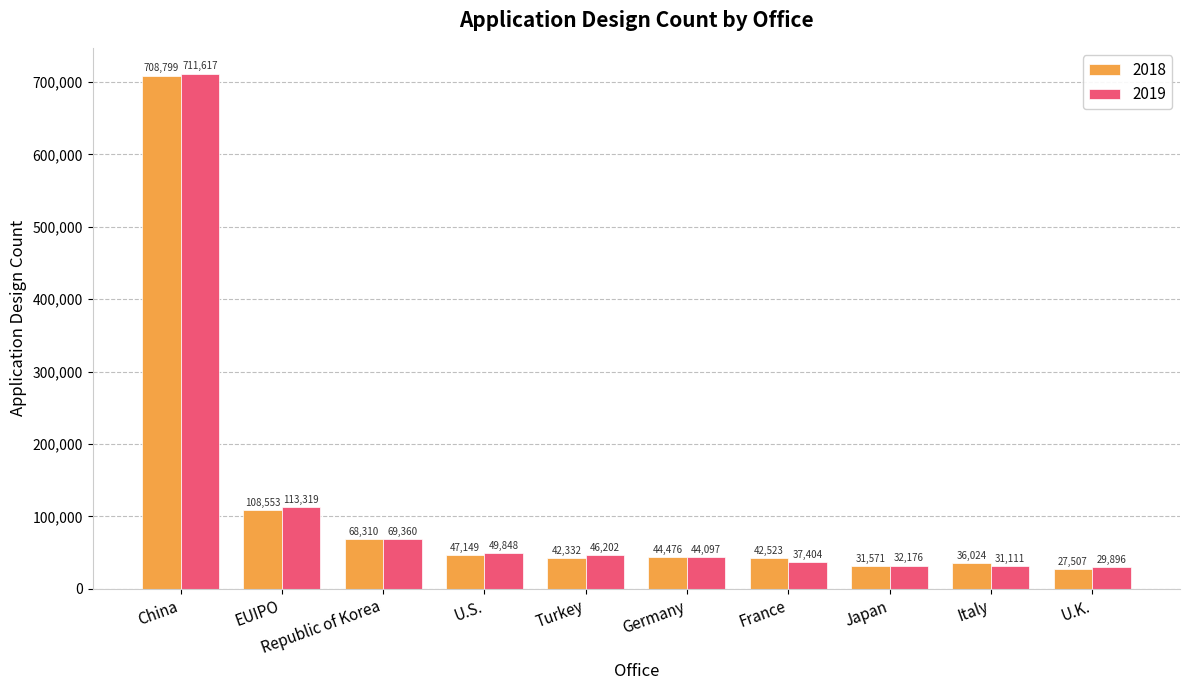

Count the number of data series in this chart.

2